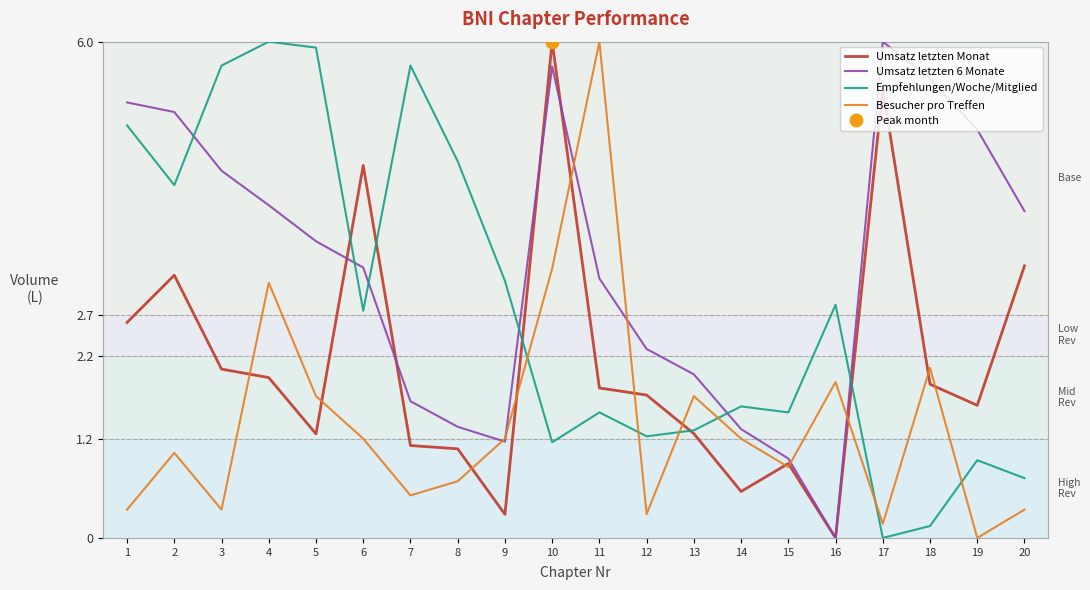

The Besucher pro Treffen series shows 1.0 at 2. True or false?

True